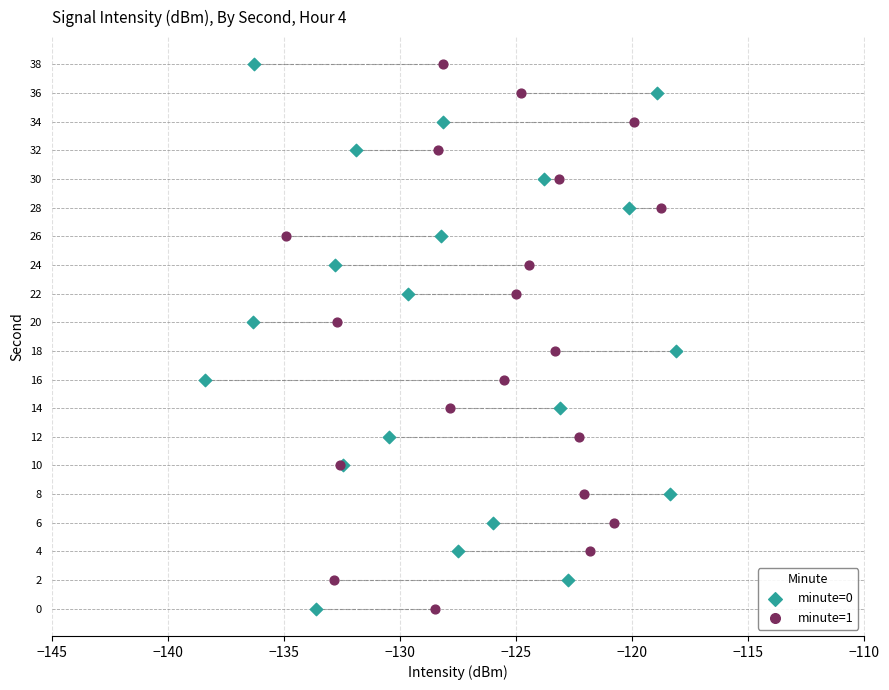

What are all the series names shown in the legend?

minute=0, minute=1